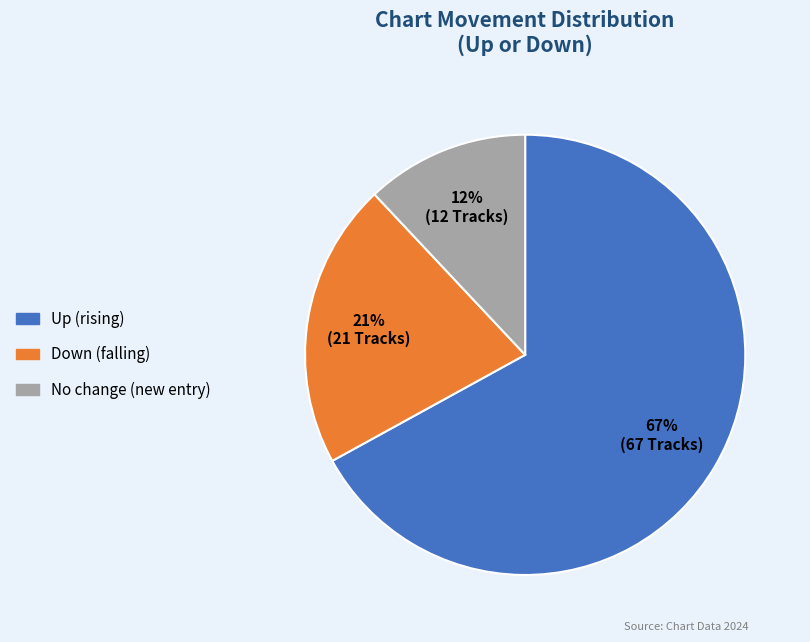

Does any single category account for the majority?

Yes